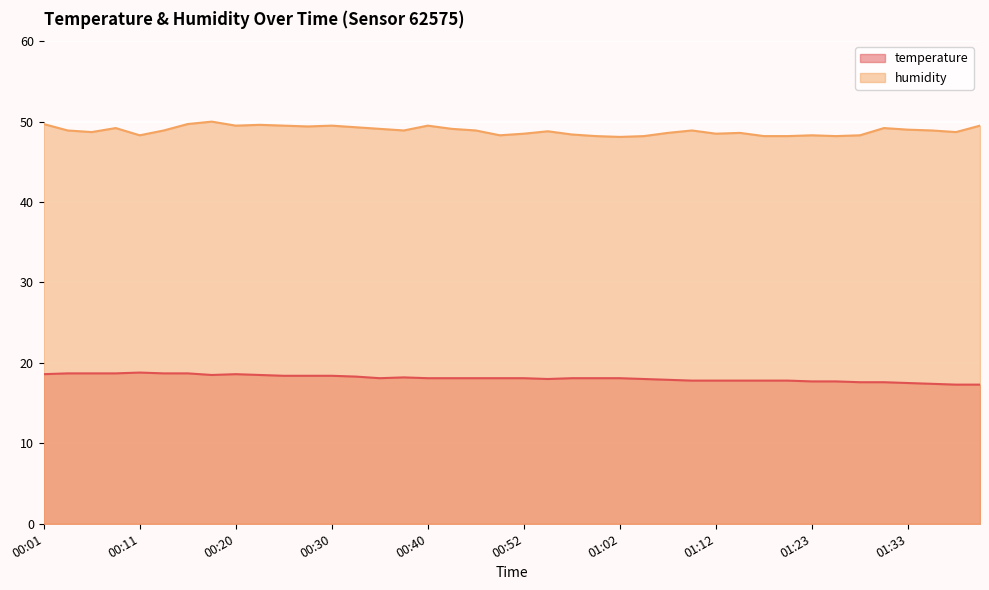

Rank the series at 00:52 from highest to lowest value.

humidity, temperature